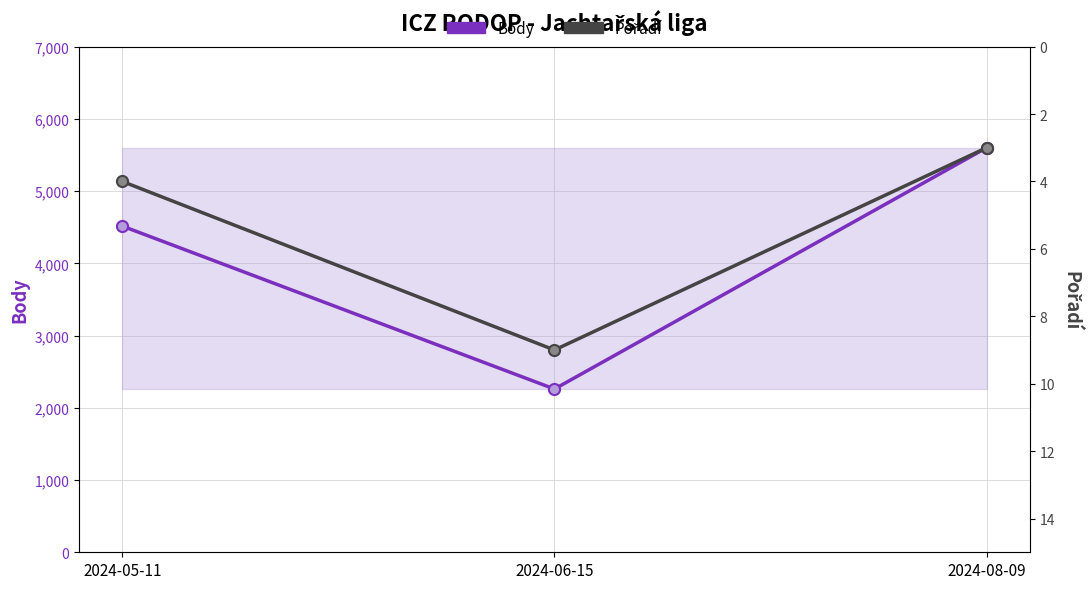

What is the difference between the maximum and second lowest values in the Pořadí series?

5